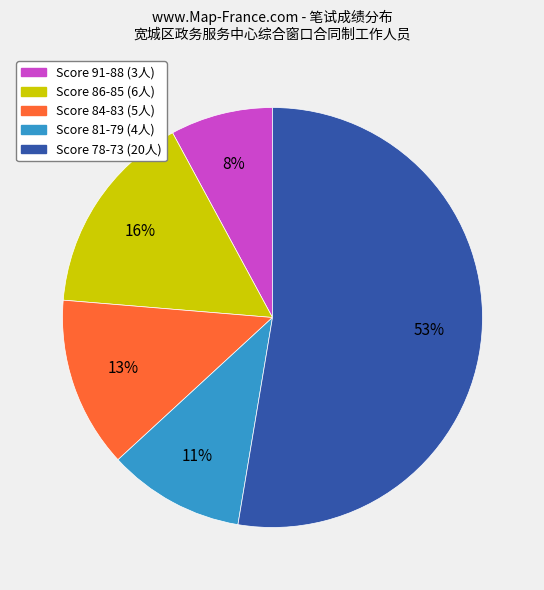

To the nearest percent, what is the average slice percentage?

20%